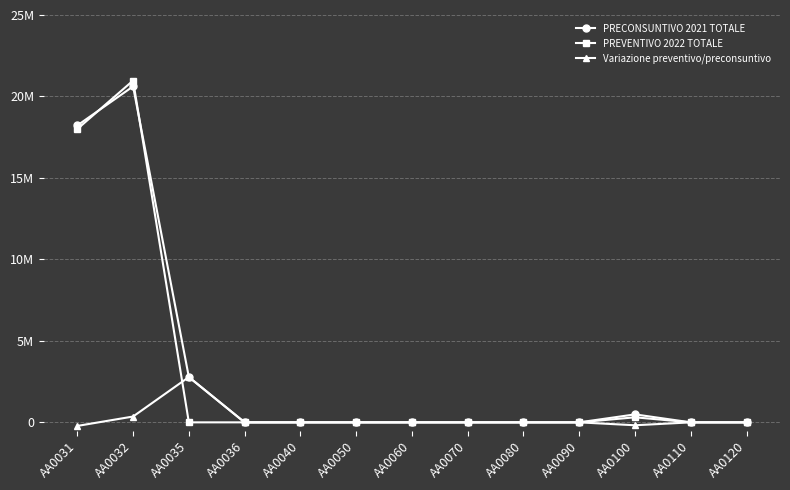

What is the difference between the highest and lowest values at AA0031?

18440932.0